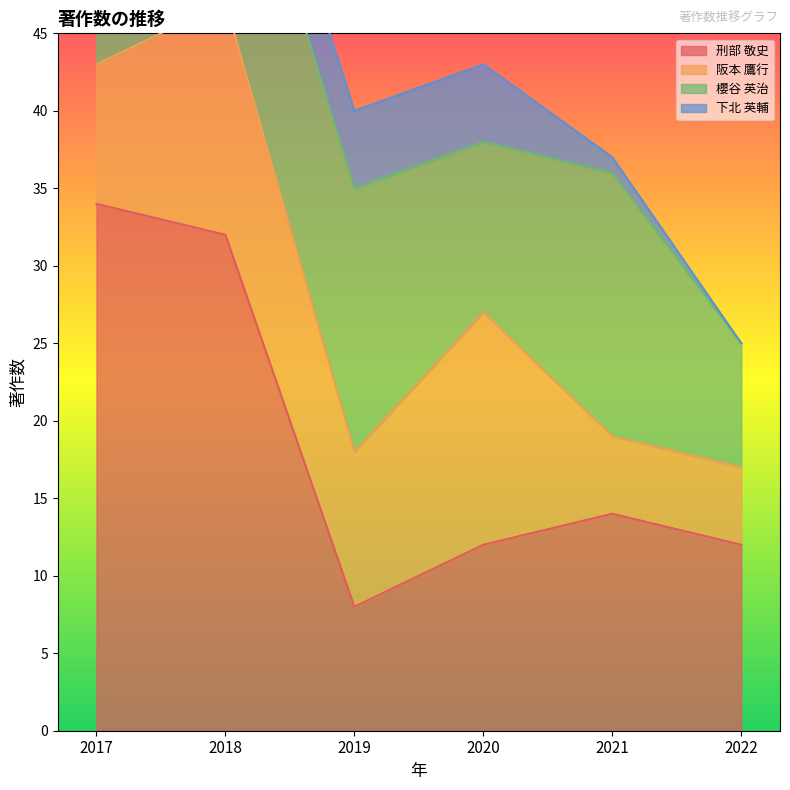

Is it true that 阪本 鷹行 equals 5 at 2022?

True